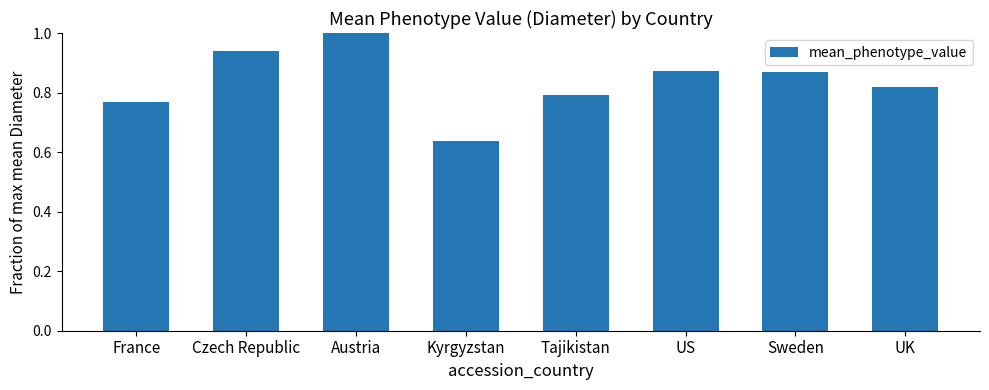

What is the sum of all values?

6.7